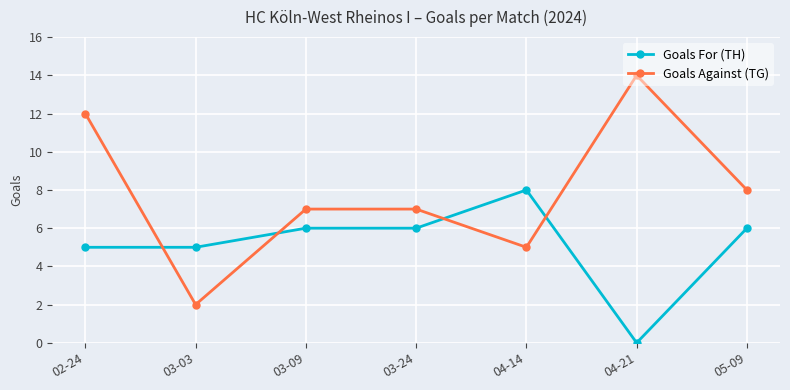

How many interior local valleys does the Goals Against (TG) series have?

2